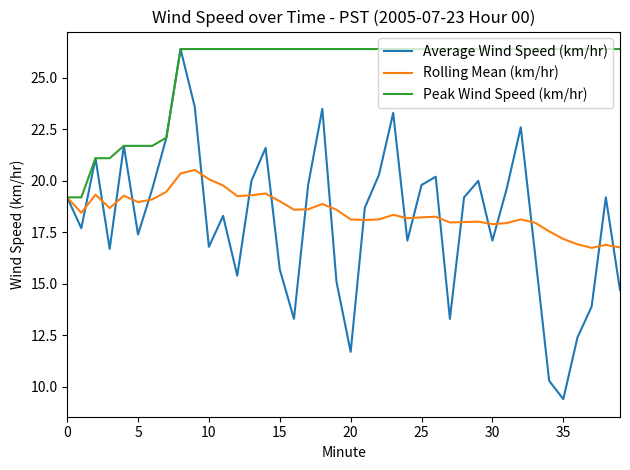

Which series has the largest total across all categories?

Peak Wind Speed (km/hr)